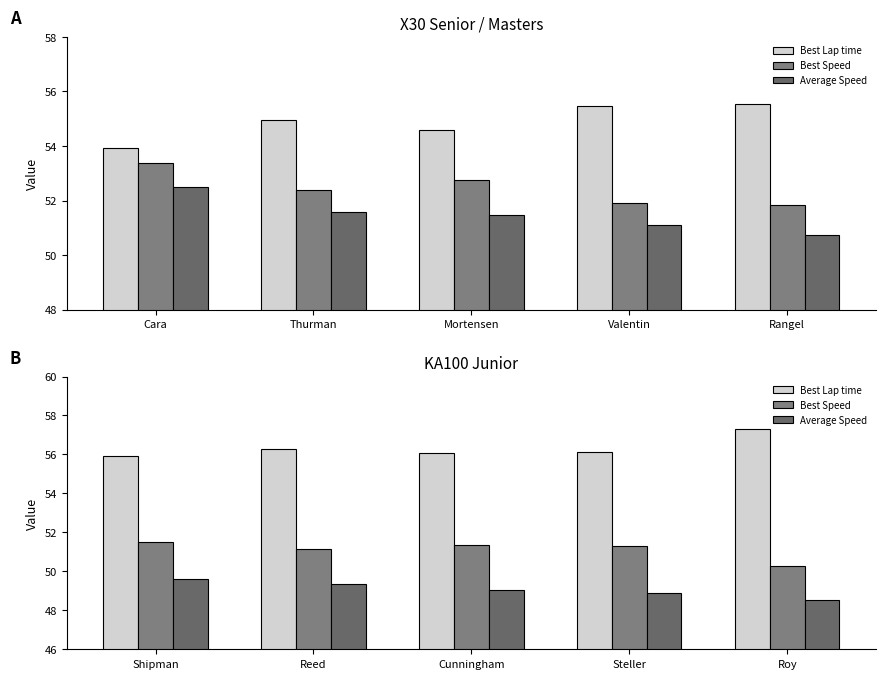

Which has a higher value, Cunningham or Roy?

Roy